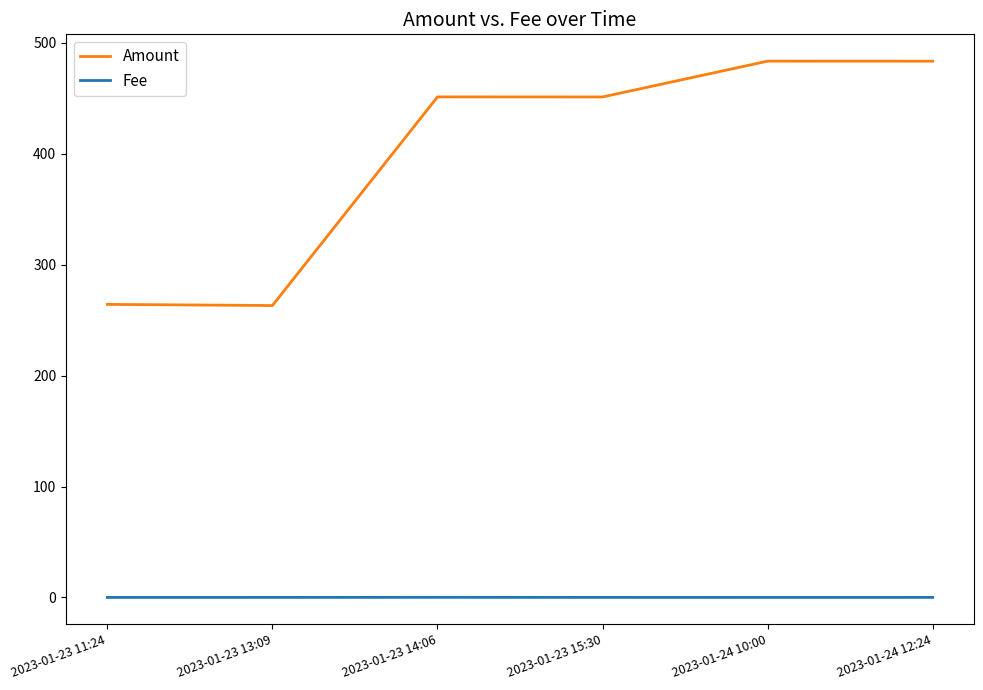

Rank the series by their average value, from highest to lowest.

Amount, Fee